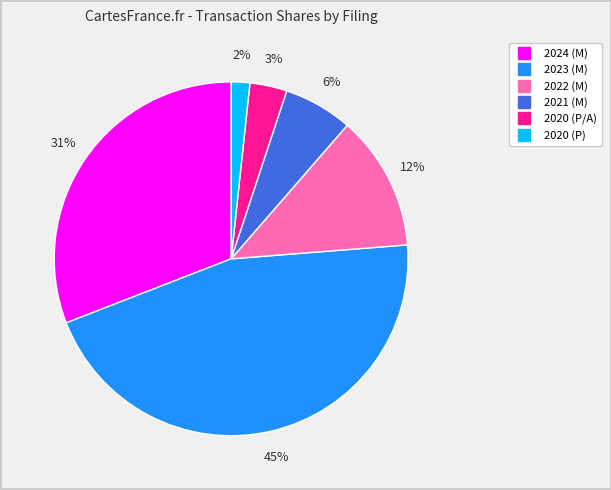

How many segments does this pie chart have?

6